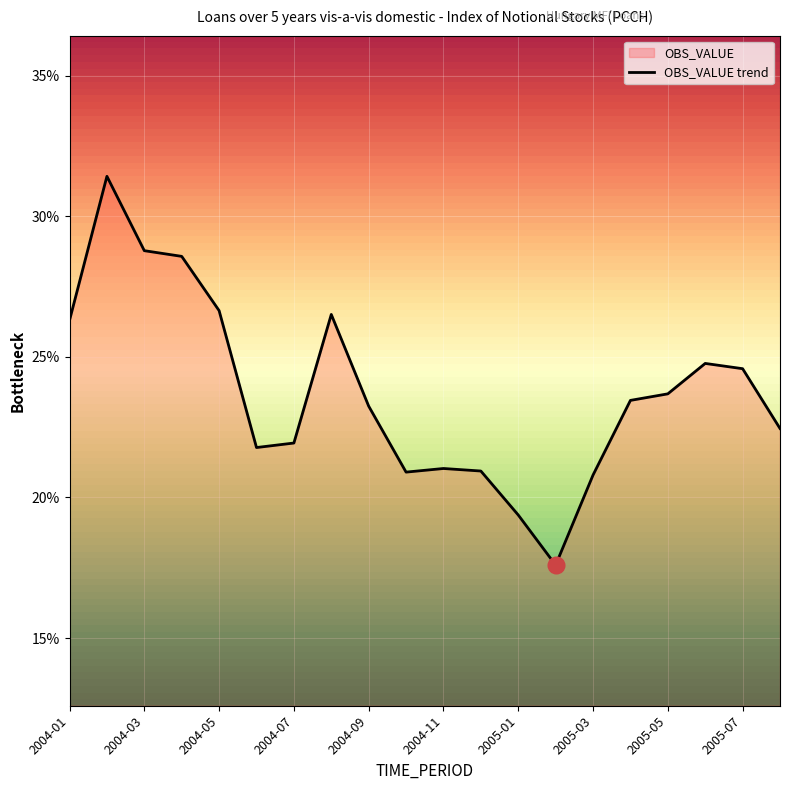

Rank the categories by value from highest to lowest.

2004-02, 2004-03, 2004-04, 2004-05, 2004-08, 2004-01, 2005-06, 2005-07, 2005-05, 2005-04, 2004-09, 2005-08, 2004-07, 2004-06, 2004-11, 2004-12, 2004-10, 2005-03, 2005-01, 2005-02